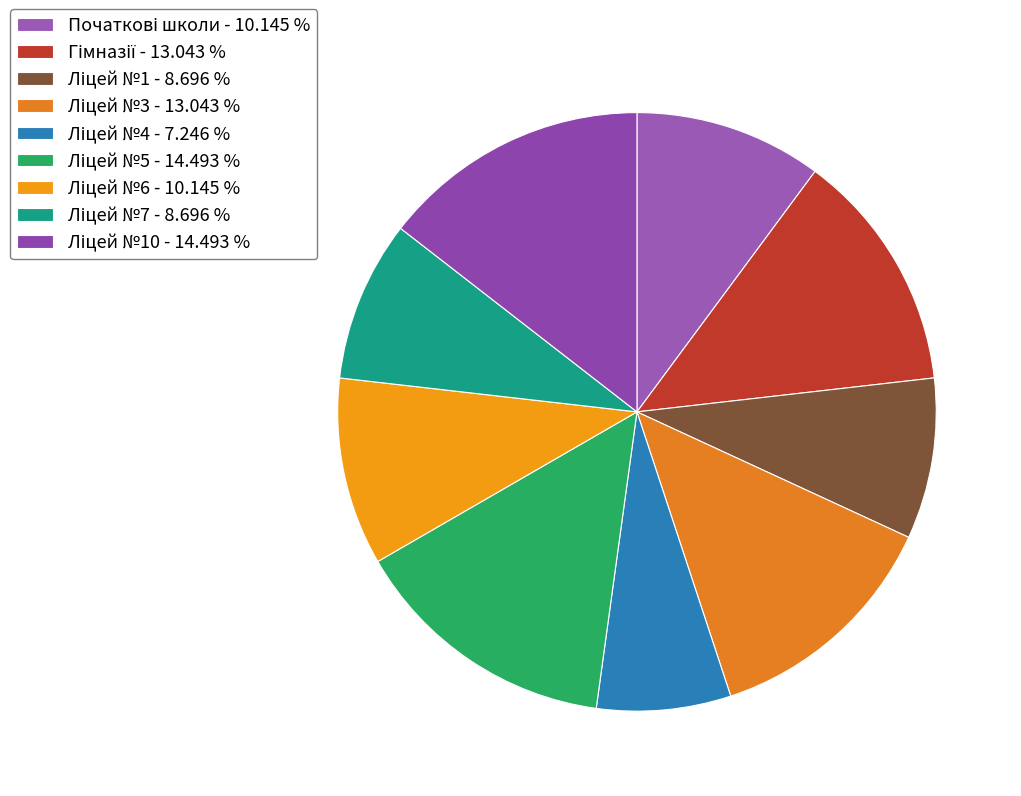

What is the largest slice in the pie chart?

Ліцей №5